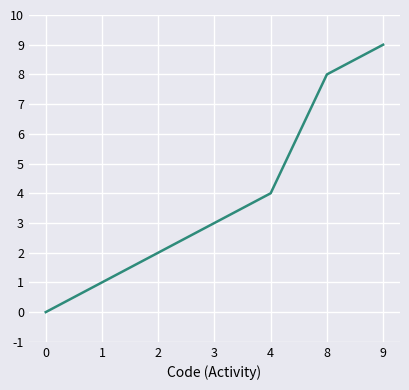

The value at 1 is 1. True or false?

True